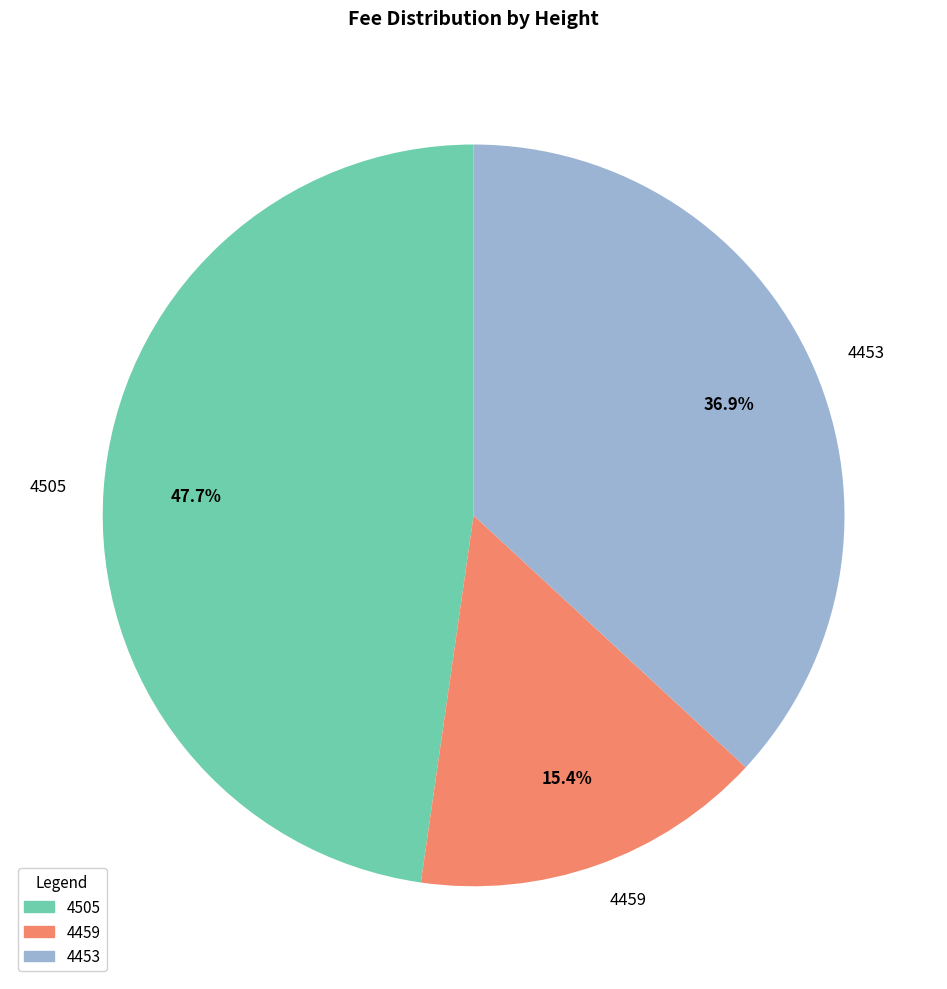

Is there any slice that represents more than half of the pie?

No